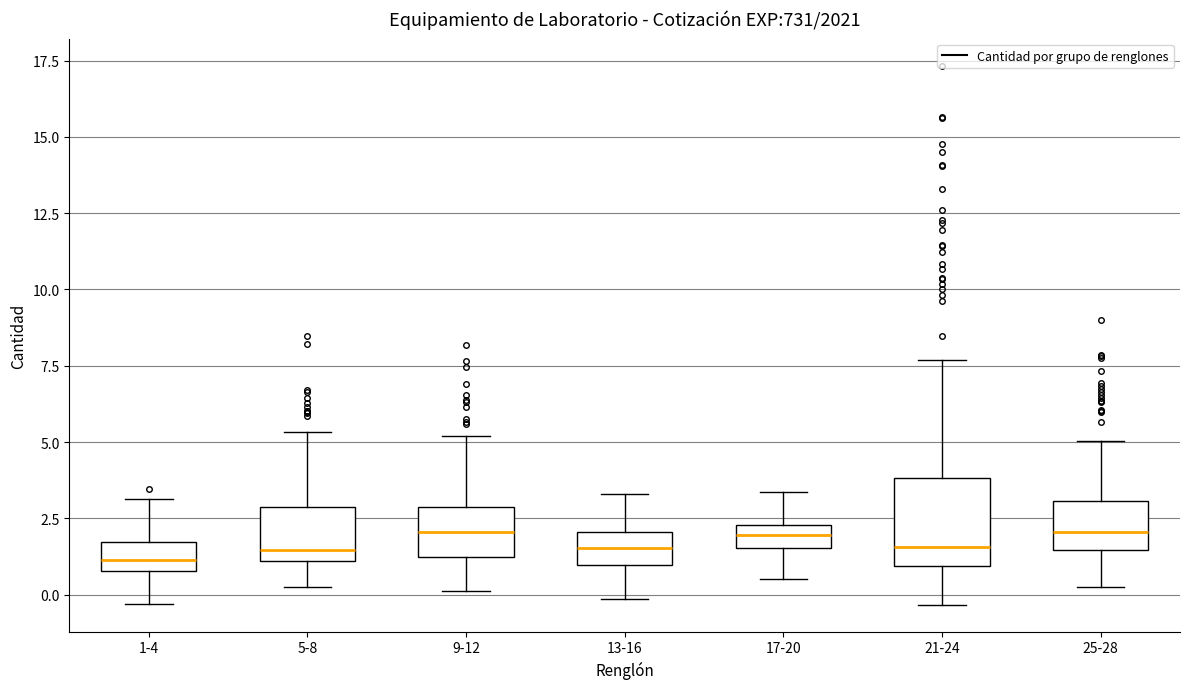

Reading left to right, transcribe this box plot: for each box, give where its median line is, the range the box spans, and where its two whiskers end, as read against the y-axis. The values are not printed on the chart, so give them approximately, as read against the axis.

1-4: median 1.0 (inside the box), box 1.0 to 1.5, whiskers -0.5 to 3.0
5-8: median 1.5, box 1.0 to 3.0, whiskers 0.0 to 5.5
9-12: median 2.0, box 1.0 to 3.0, whiskers 0.0 to 5.0
13-16: median 1.5, box 1.0 to 2.0, whiskers 0.0 to 3.5
17-20: median 2.0, box 1.5 to 2.5, whiskers 0.5 to 3.5
21-24: median 1.5, box 1.0 to 4.0, whiskers -0.5 to 7.5
25-28: median 2.0, box 1.5 to 3.0, whiskers 0.5 to 5.0